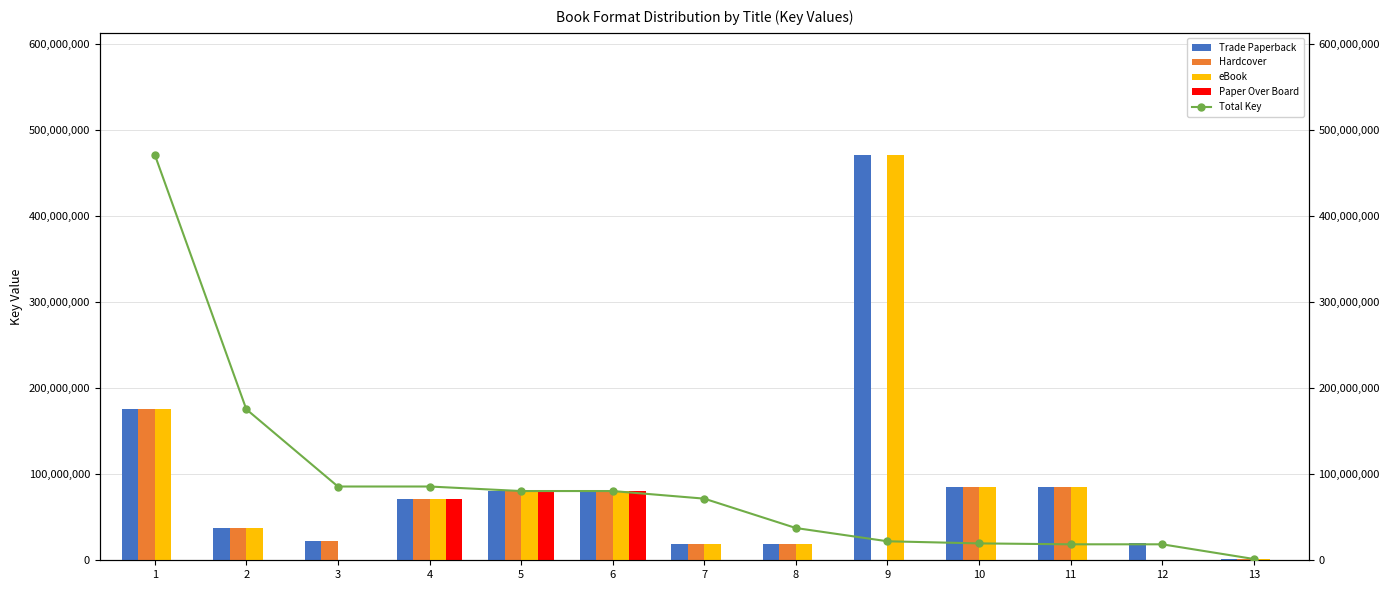

How many values in eBook are above zero?

11